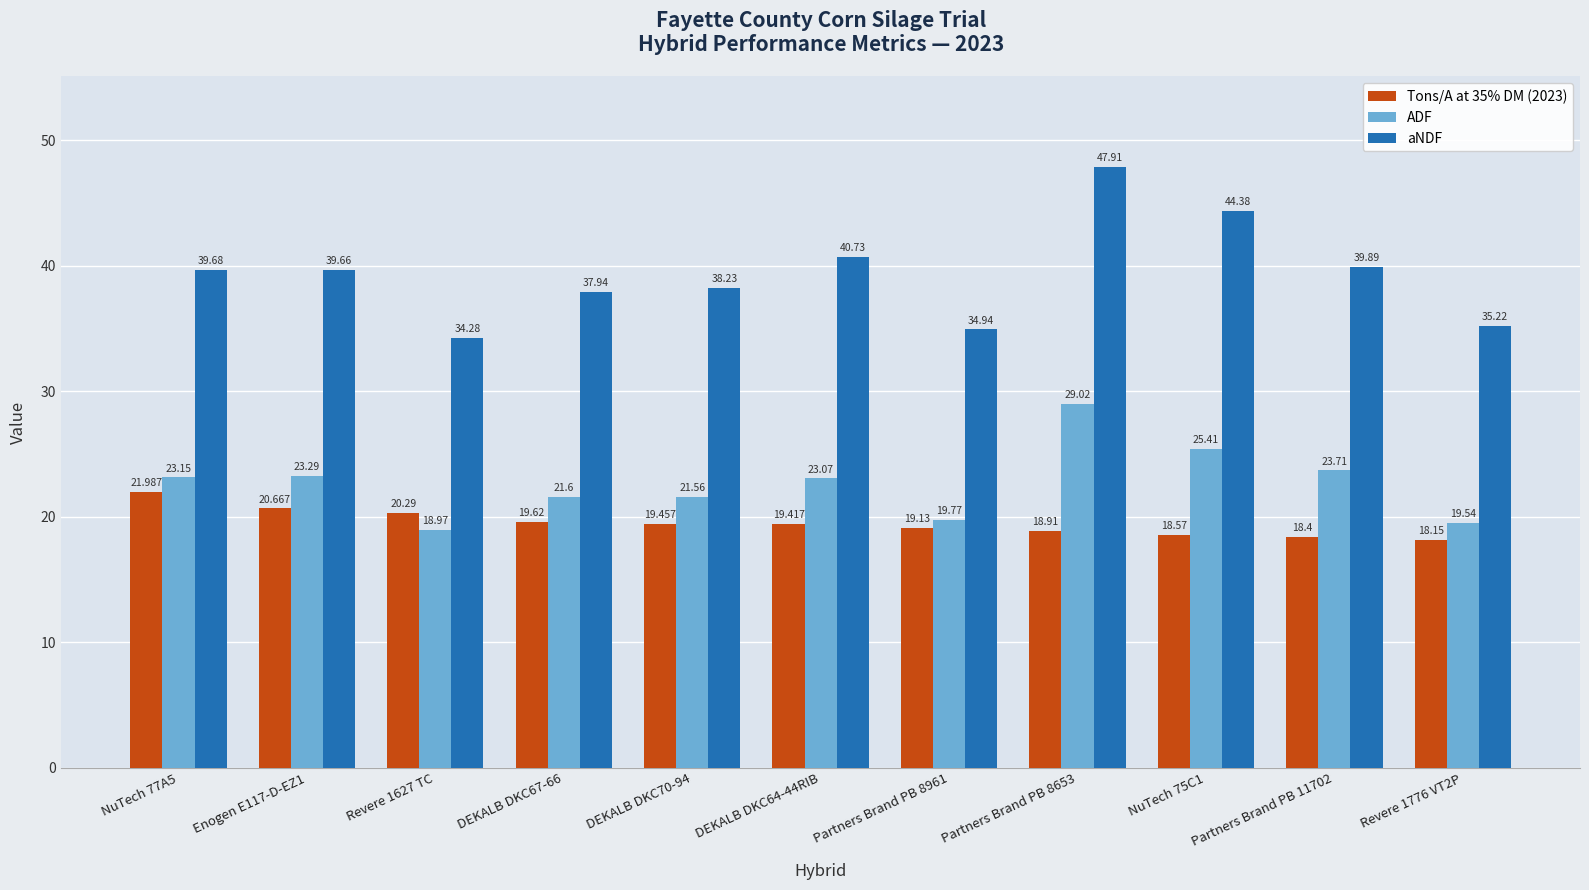

What is the difference between the second highest and minimum values in the ADF series?

6.4